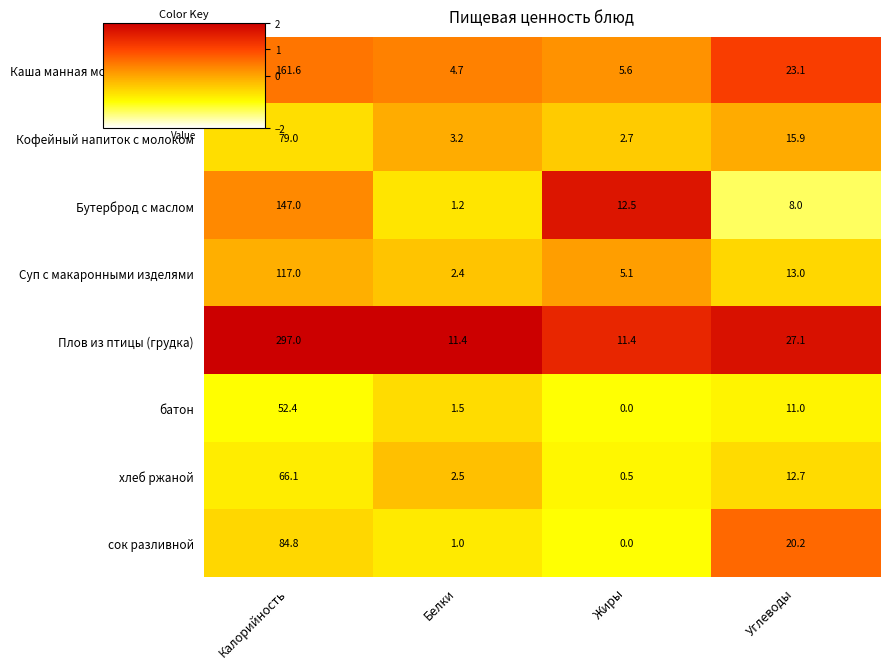

True or false: Плов из птицы (грудка) has a value of 27.1 at Углеводы.

True